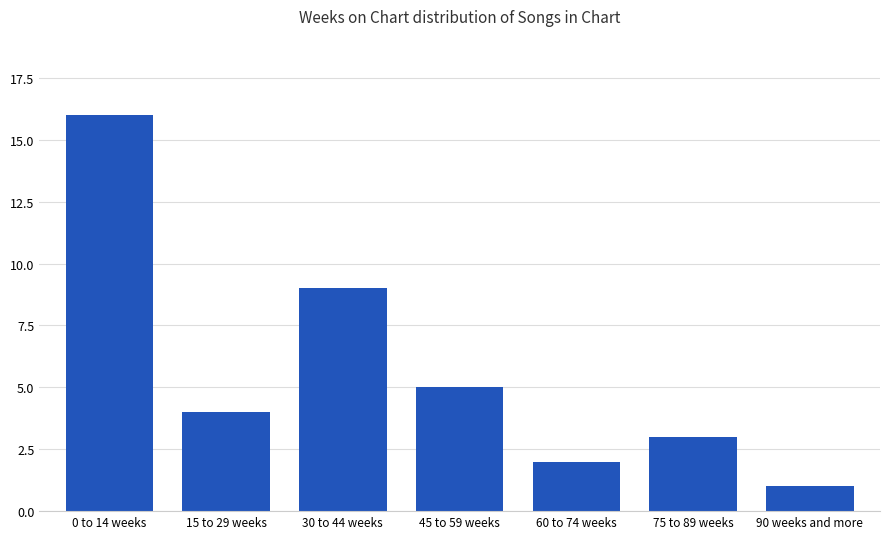

What is the sum of all values?

40